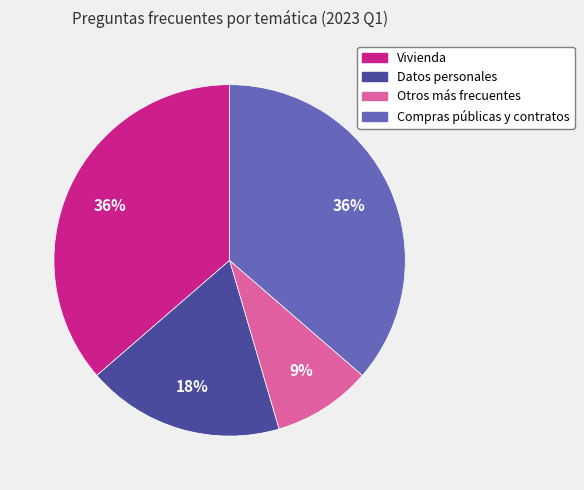

Do Datos personales and Compras públicas y contratos together represent more than half of the pie?

Yes